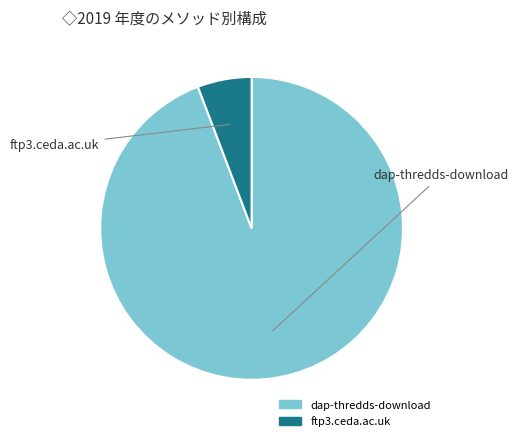

Is the sum of ftp3.ceda.ac.uk and dap-thredds-download greater than half?

Yes